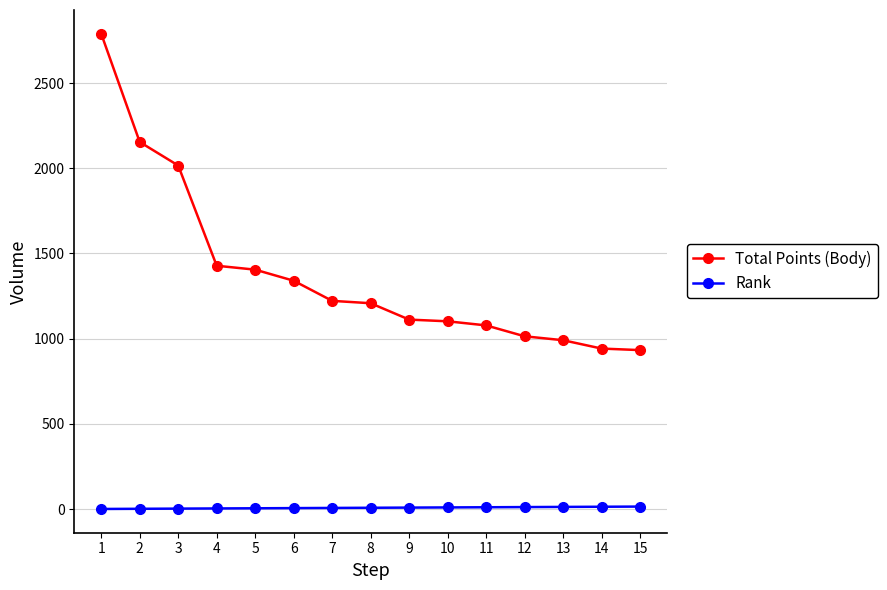

Which series has the widest spread of values?

Total Points (Body)